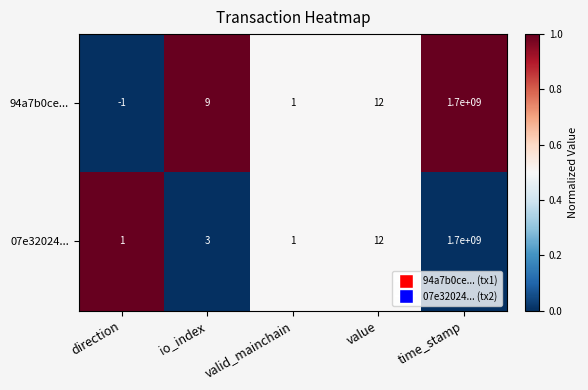

Is it true that 94a7b0ce... equals 9 at io_index?

True